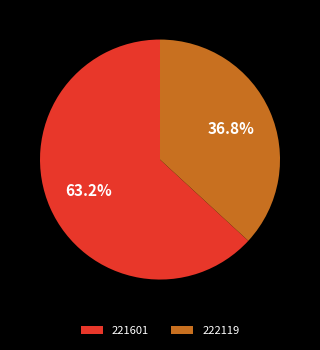

Does 221601 represent more than half of the total?

Yes